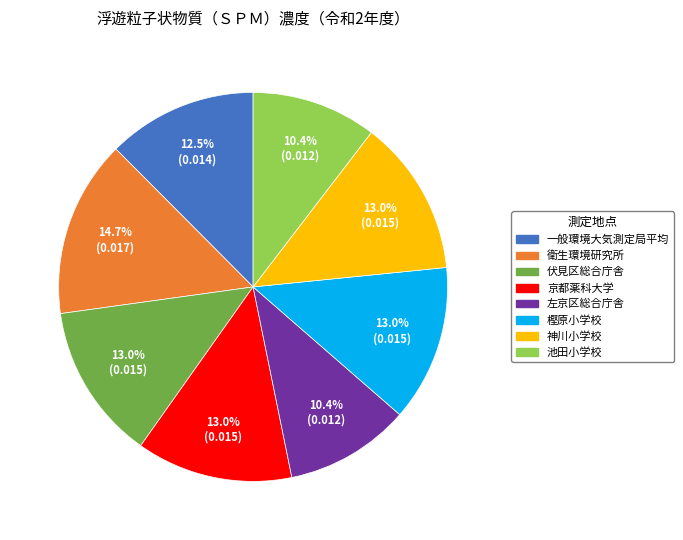

Which slice is the largest?

衛生環境研究所